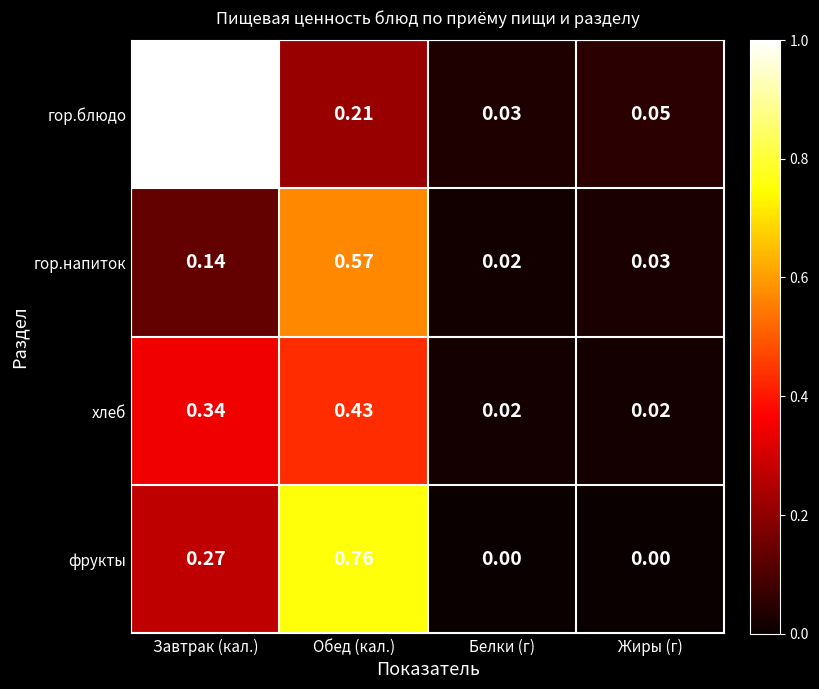

Which label corresponds to the largest value in the chart?

Завтрак (кал.)